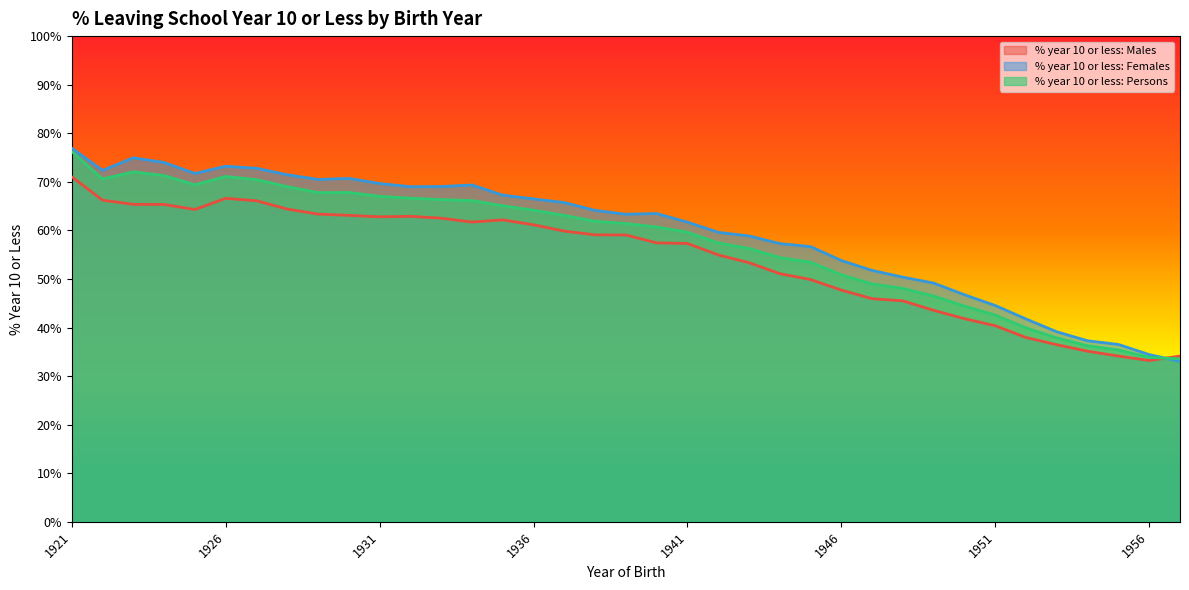

What is the difference between the maximum and minimum values in the % year 10 or less: Males series?

37.8